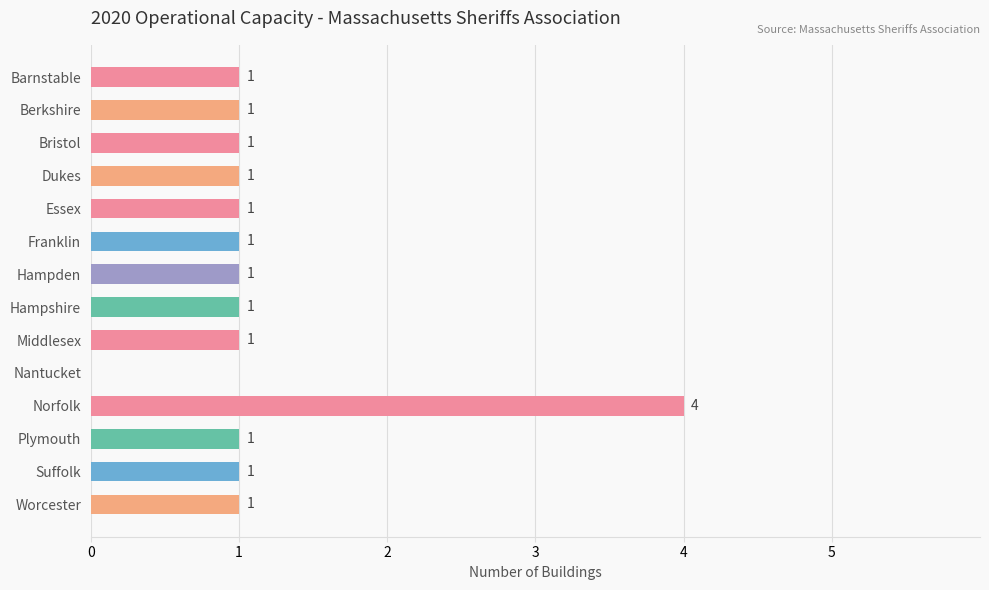

What is the sum of all values?

16